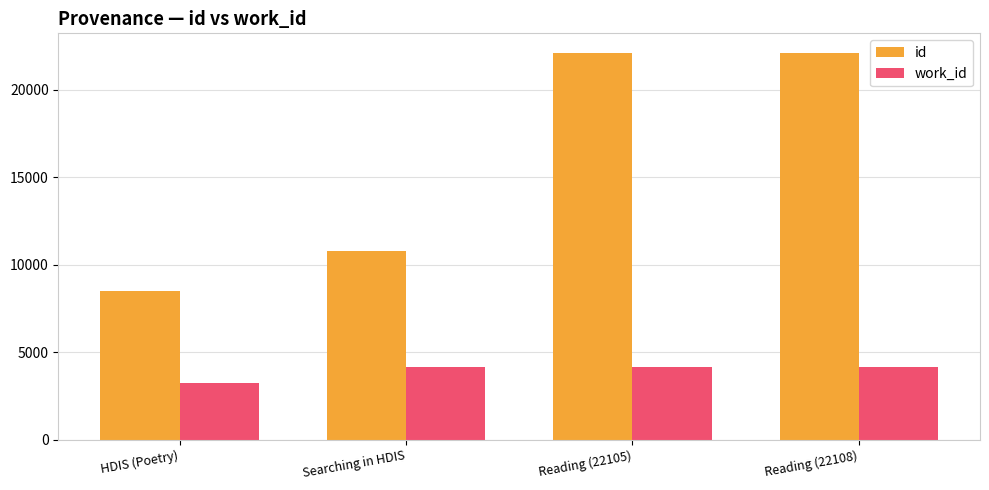

Which series has the largest total across all categories?

id